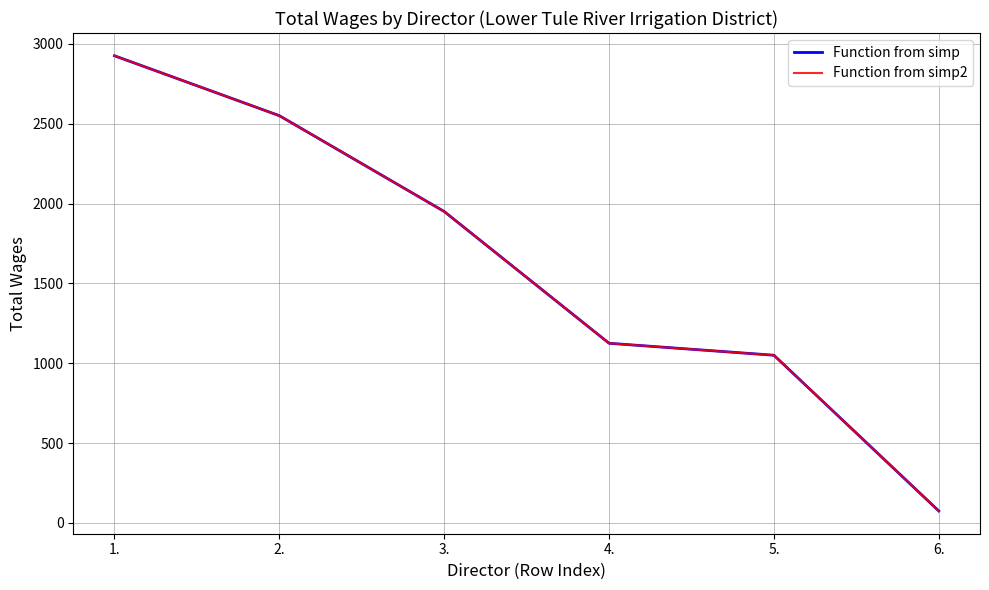

Does the chart have visible grid lines?

Yes